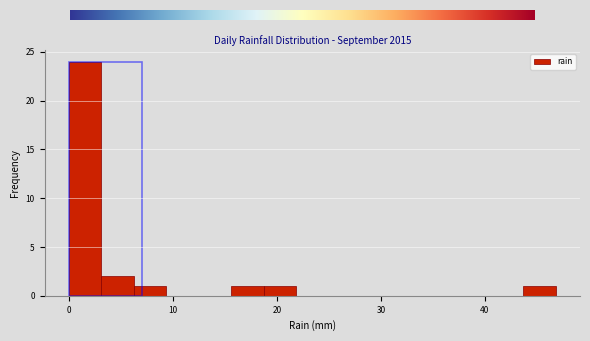

Read against the x-axis, roughly where is the centre of the tallest bar?

2